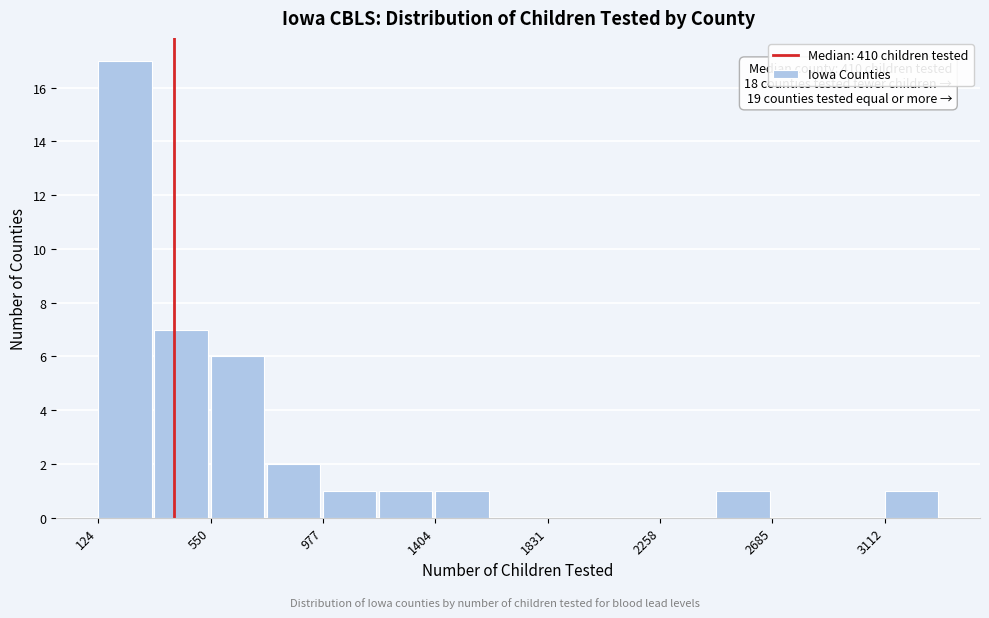

Over which range of the x-axis is the bar tallest?

100 to 350